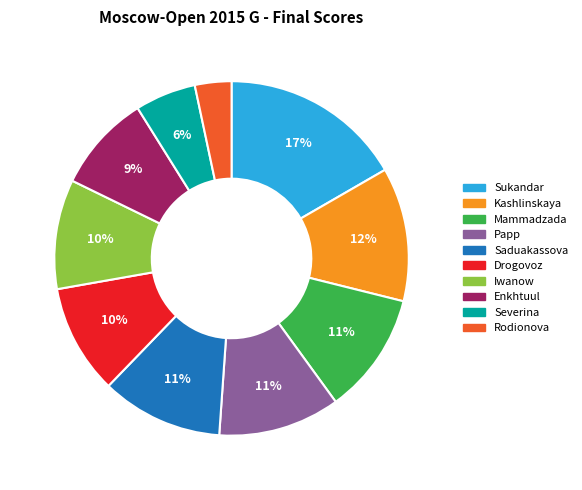

Is there any slice that represents more than half of the pie?

No